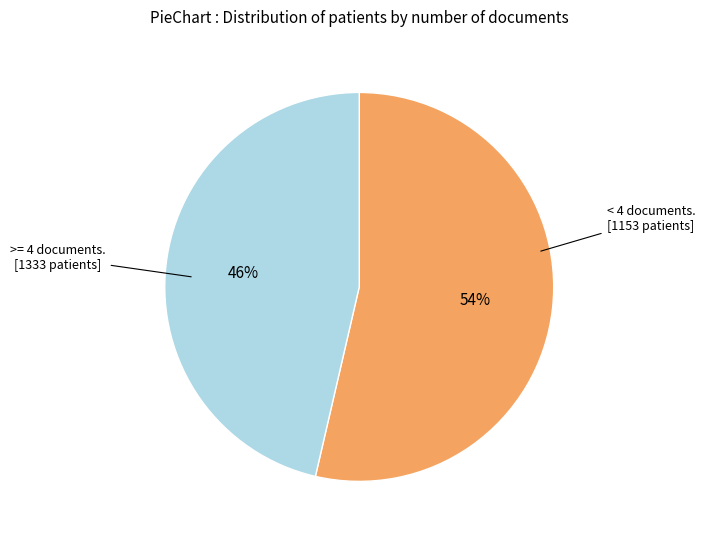

To the nearest percent, what is the average slice percentage?

50%